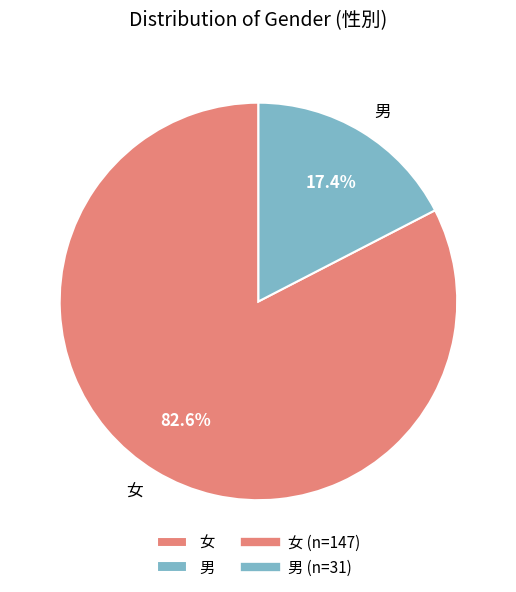

How many slices are in this pie chart?

2